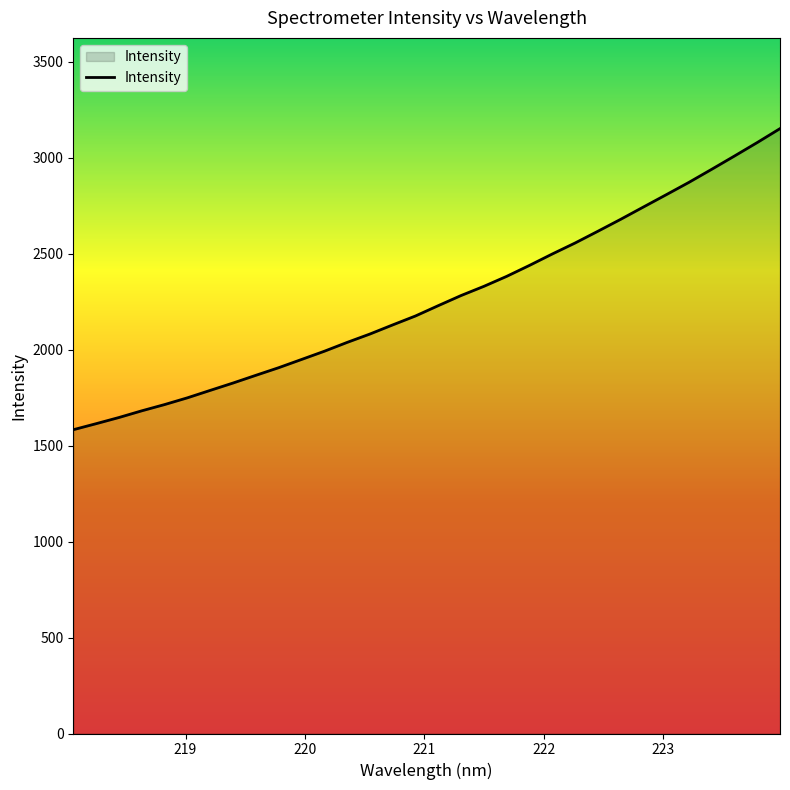

What is the difference between the maximum and minimum values?

1569.0